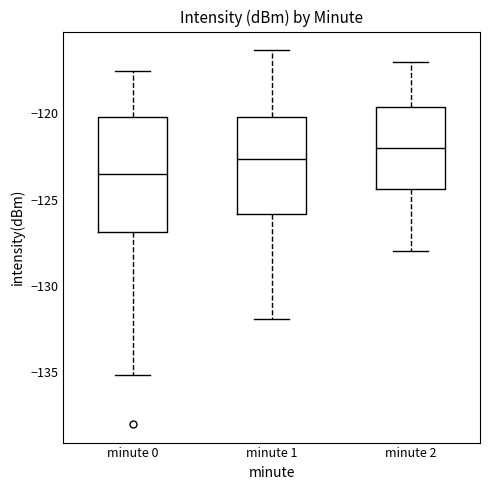

Where is the lower edge of the box for minute 1 on the y-axis? The values are not printed on the chart, so give them approximately, as read against the axis.

-126.0